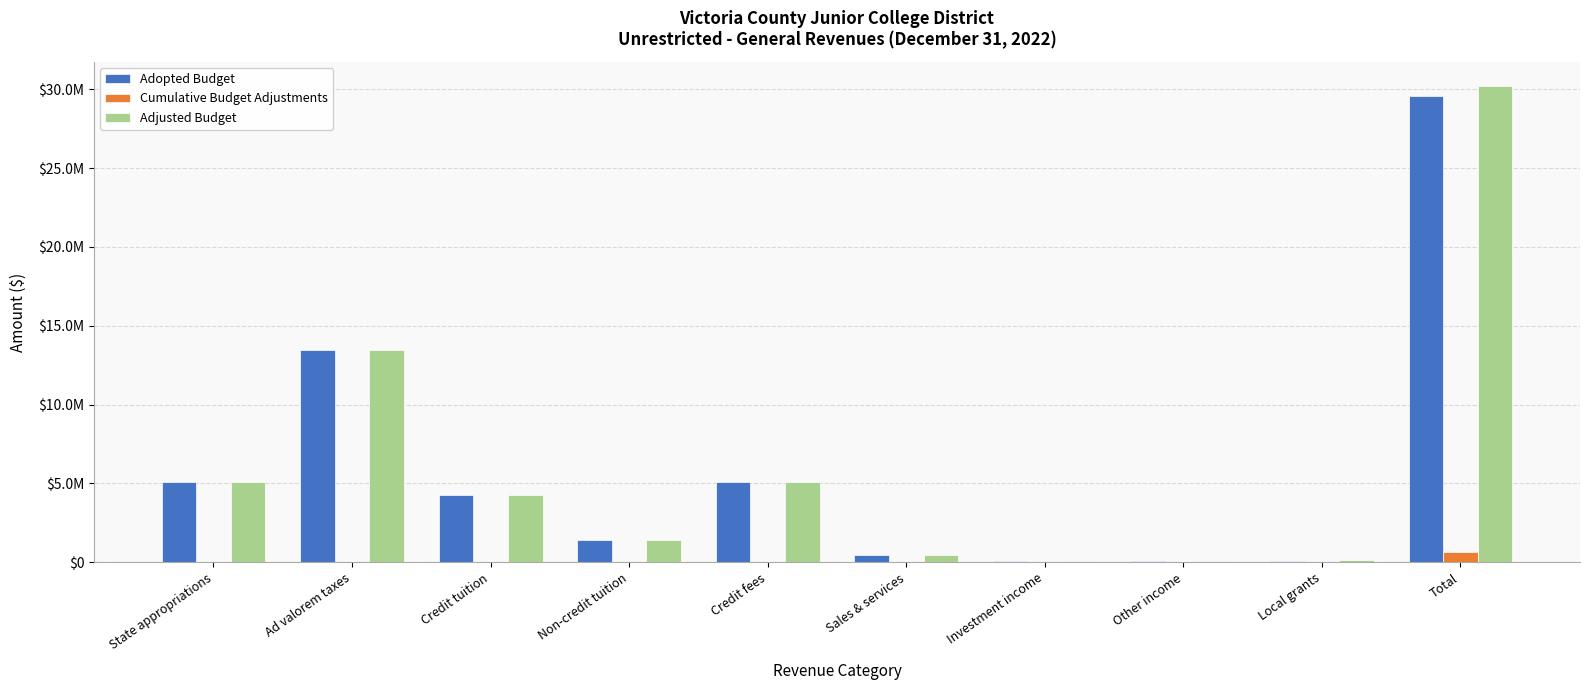

Are the bars grouped side by side (vs. stacked)?

Yes